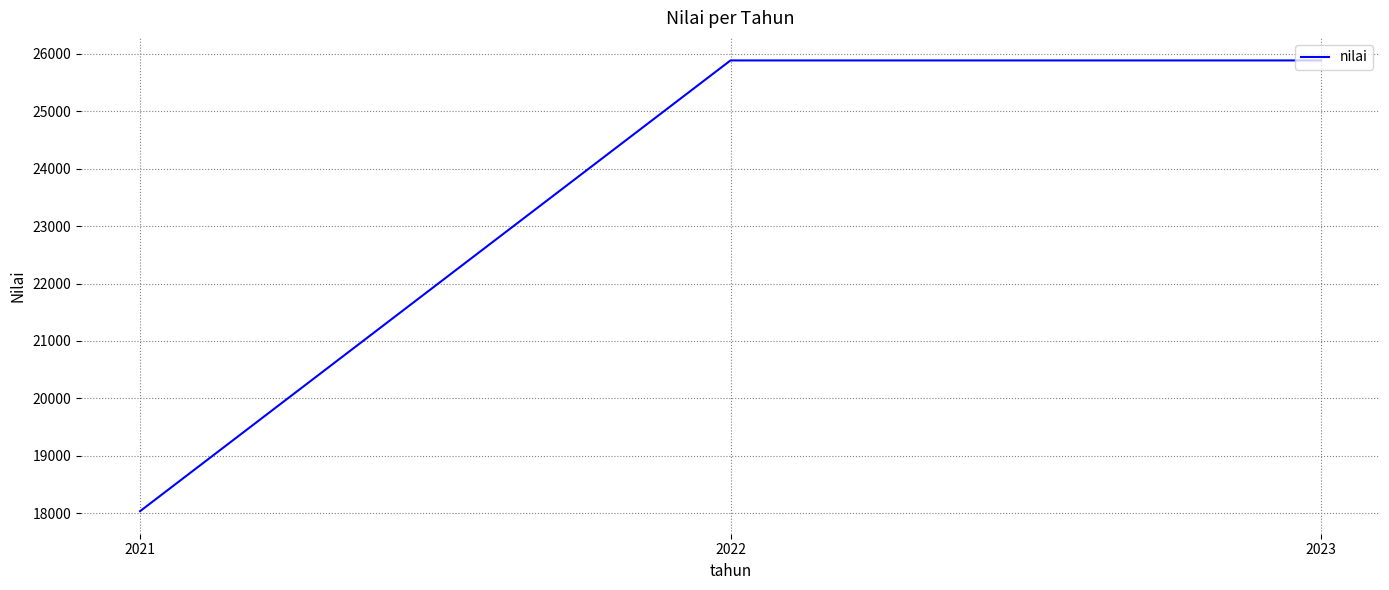

Between 2023 and 2021, which is larger?

2023